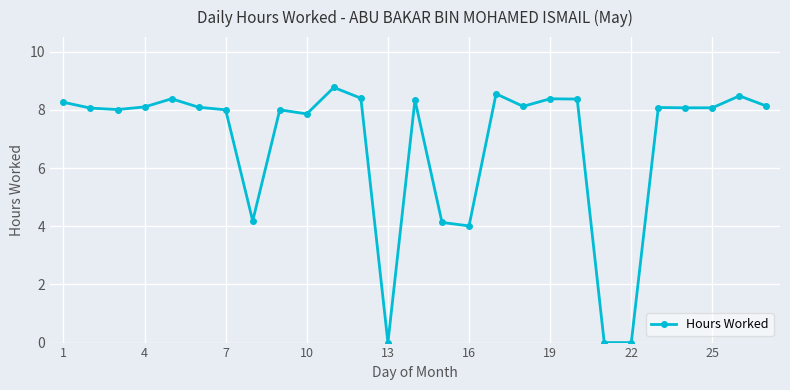

What is the sum of all values?

184.8